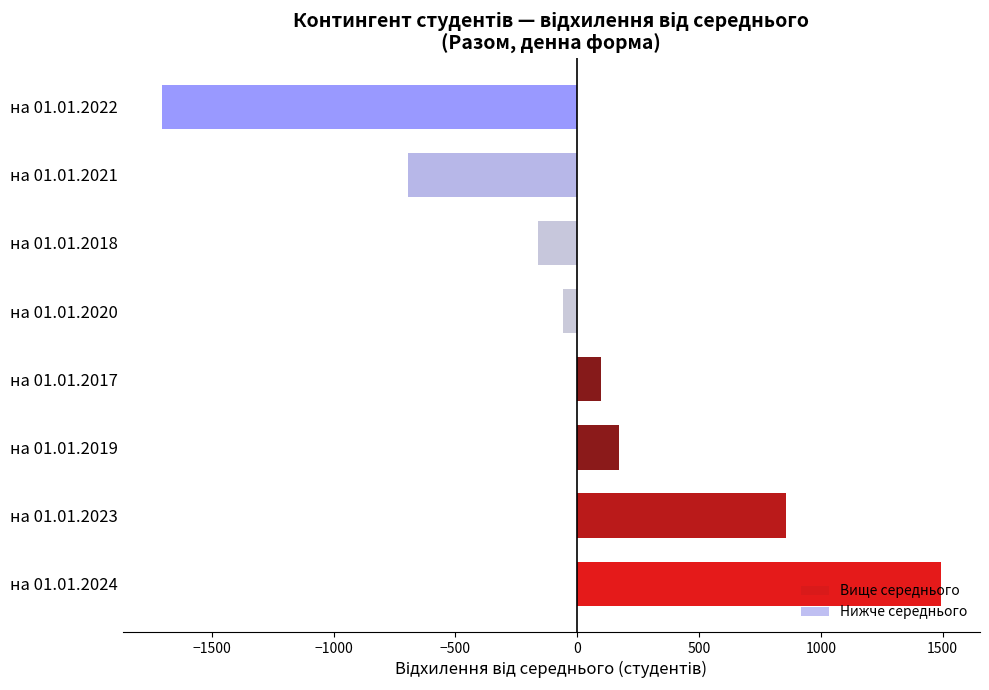

What is the difference between the second highest and minimum values?

2561.0